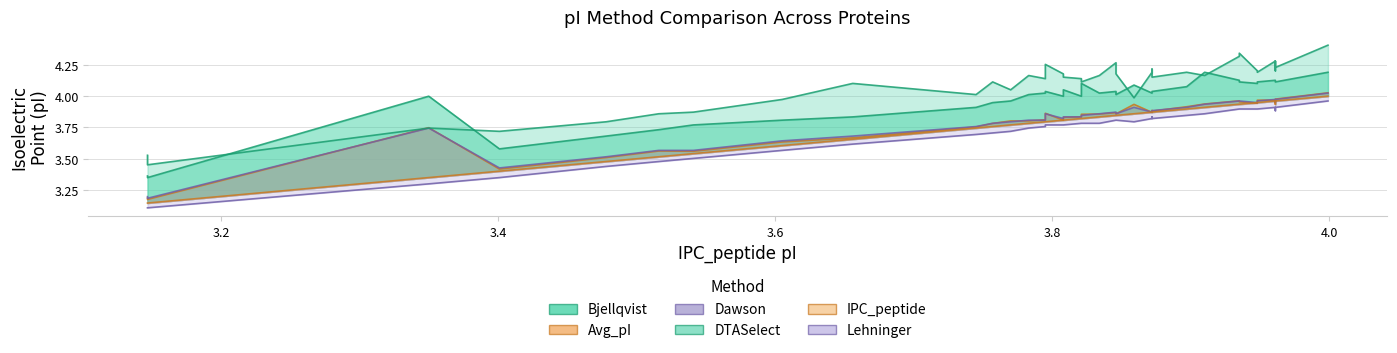

True or false: Avg_pI has a value of 3.9 at 3.948.

True